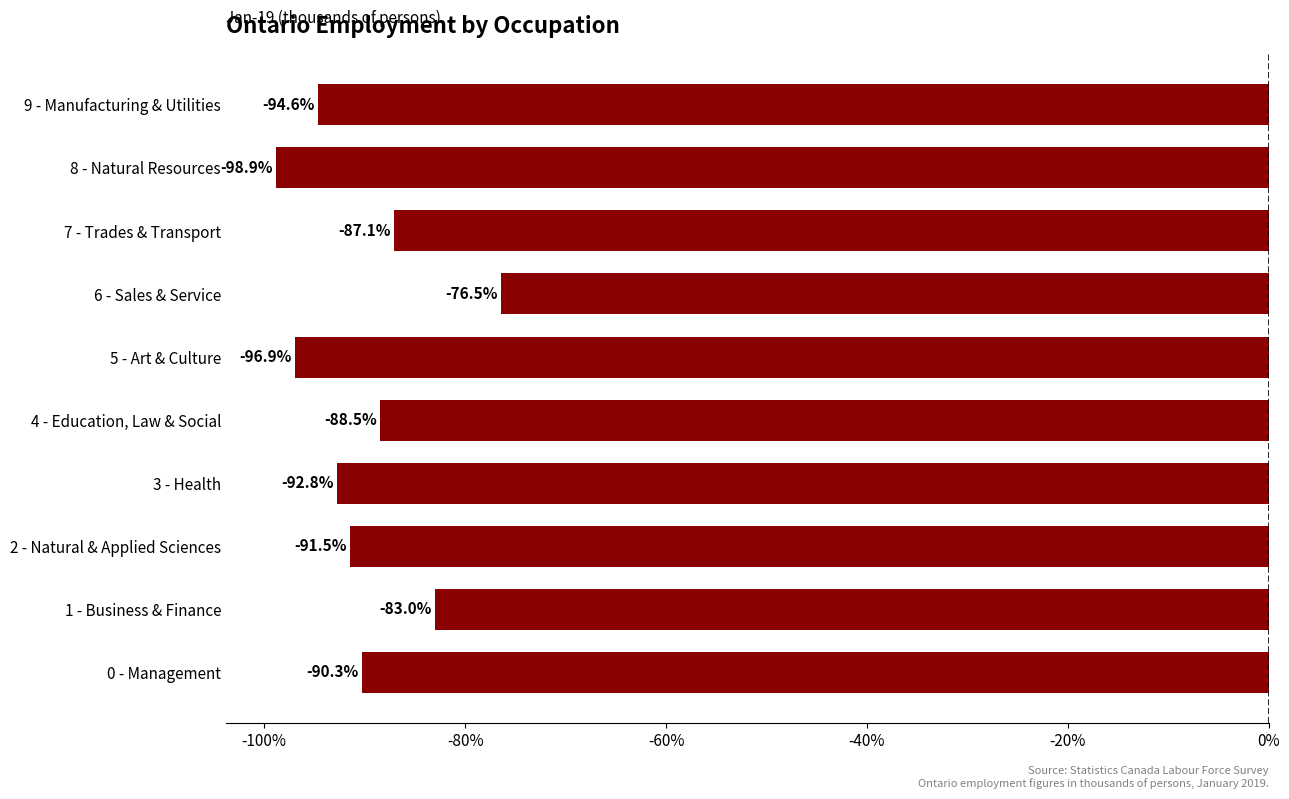

Reading top to bottom, extract all data points from this chart.

9 - Manufacturing & Utilities=-94.6	8 - Natural Resources=-98.9	7 - Trades & Transport=-87.1	6 - Sales & Service=-76.5	5 - Art & Culture=-96.9	4 - Education, Law & Social=-88.5	3 - Health=-92.8	2 - Natural & Applied Sciences=-91.5	1 - Business & Finance=-83.0	0 - Management=-90.3